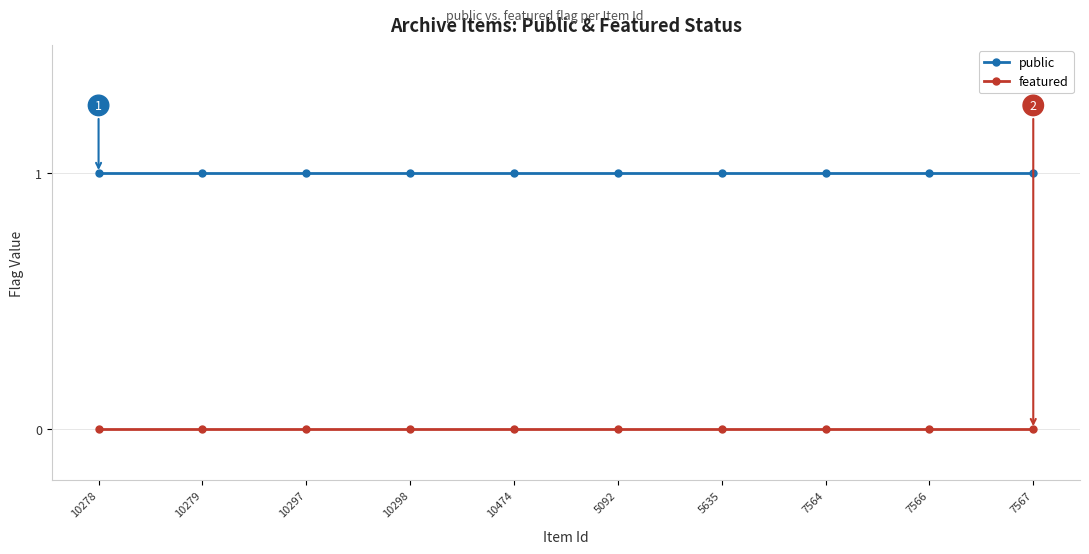

List the series in order of their overall mean, highest first.

public, featured